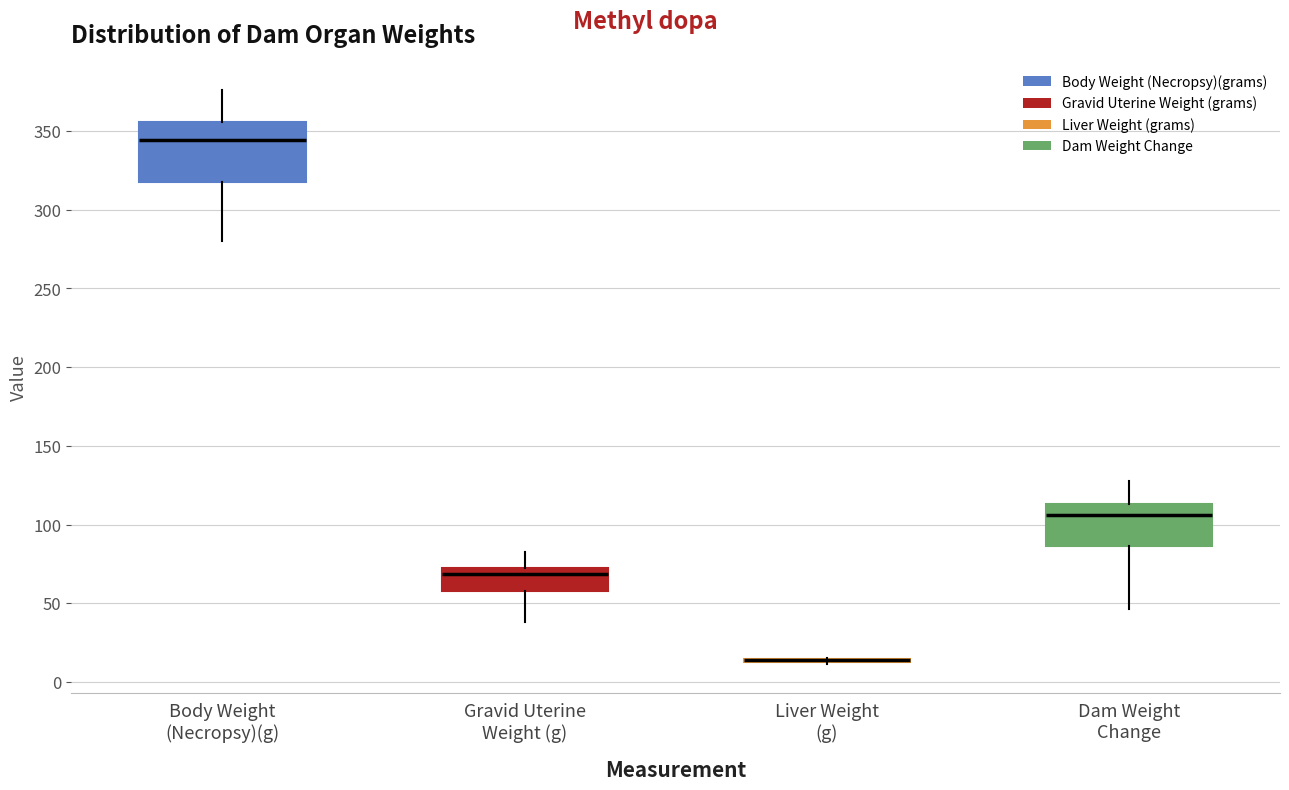

Which box is the tallest, from its lower edge to its upper edge?

Body Weight (Necropsy)(g)